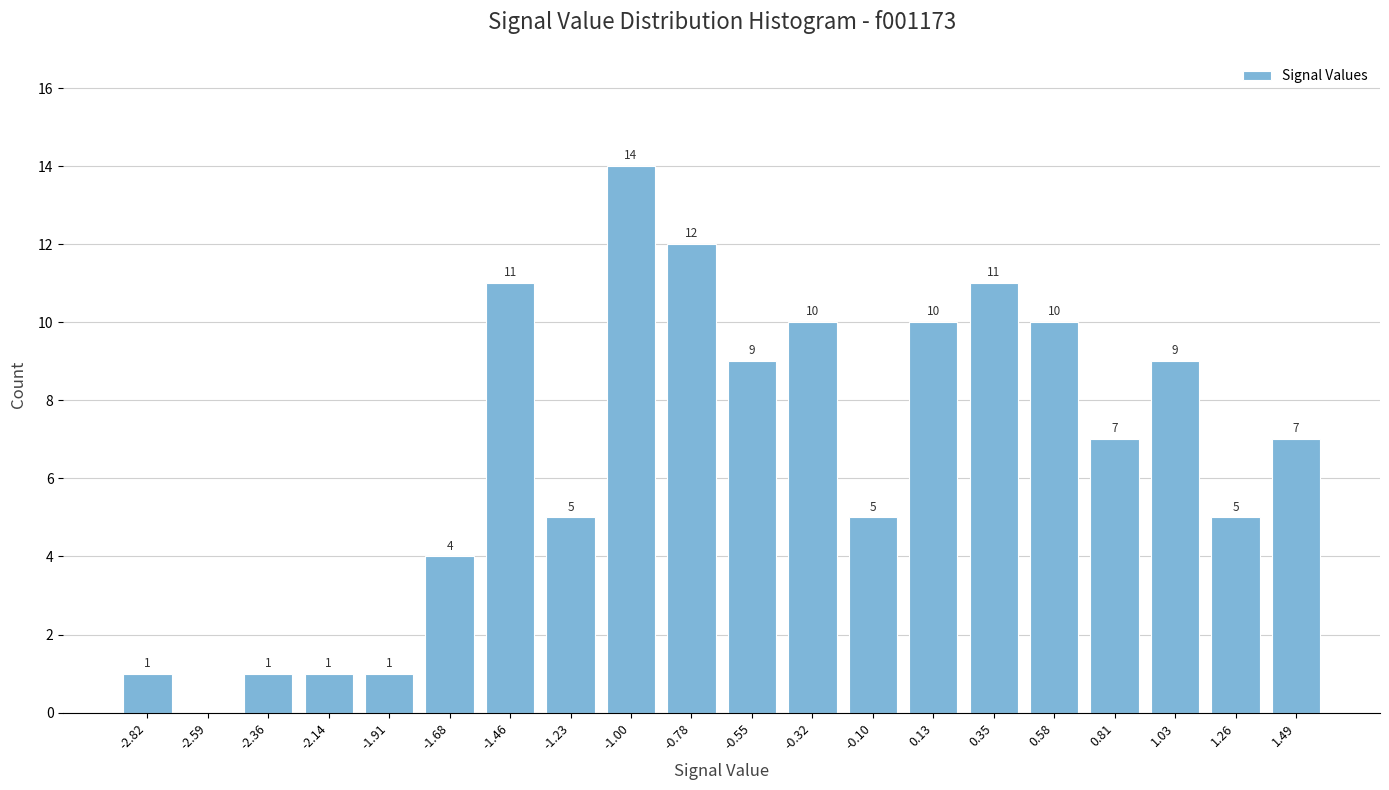

Reading left to right, transcribe all the data shown in this chart.

-2.82=1	-2.59=0	-2.36=1	-2.14=1	-1.91=1	-1.68=4	-1.46=11	-1.23=5	-1.00=14	-0.78=12	-0.55=9	-0.32=10	-0.10=5	0.13=10	0.35=11	0.58=10	0.81=7	1.03=9	1.26=5	1.49=7